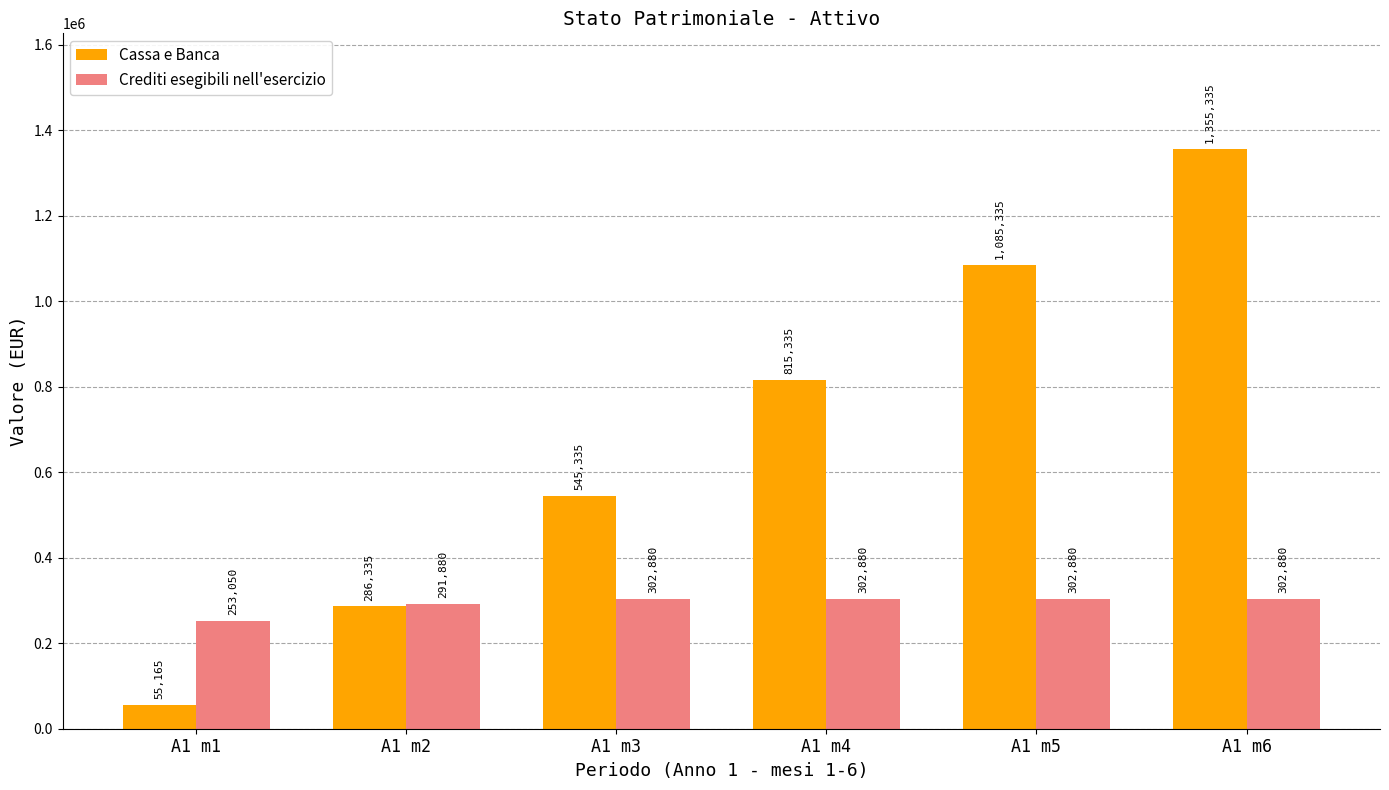

Which series has the largest total across all categories?

Cassa e Banca